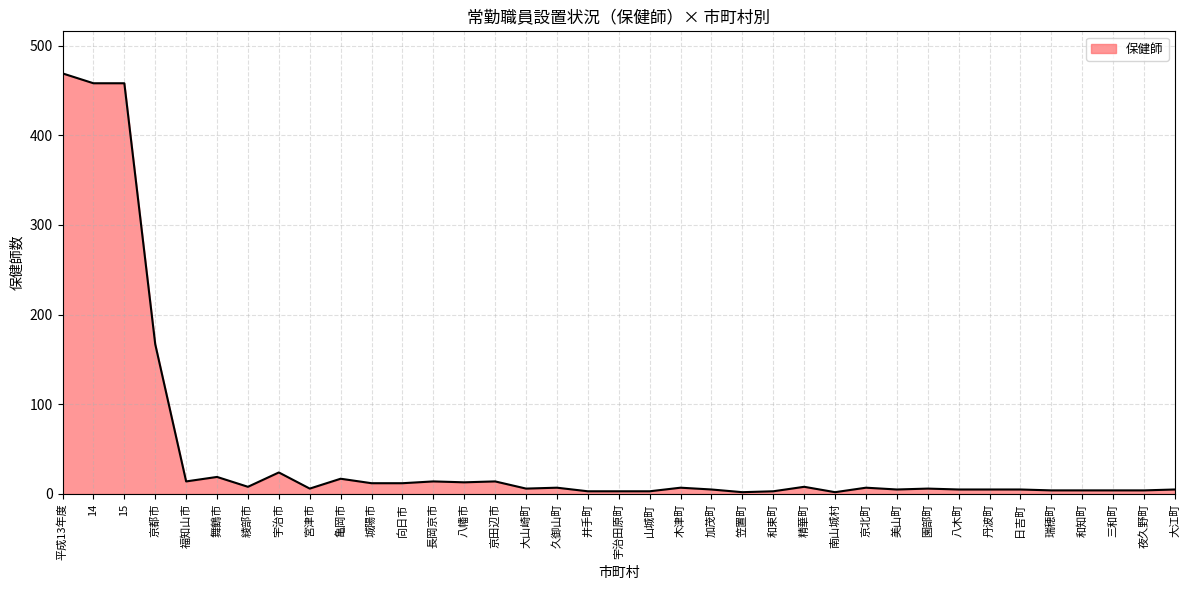

What is the difference between the maximum and minimum values?

467